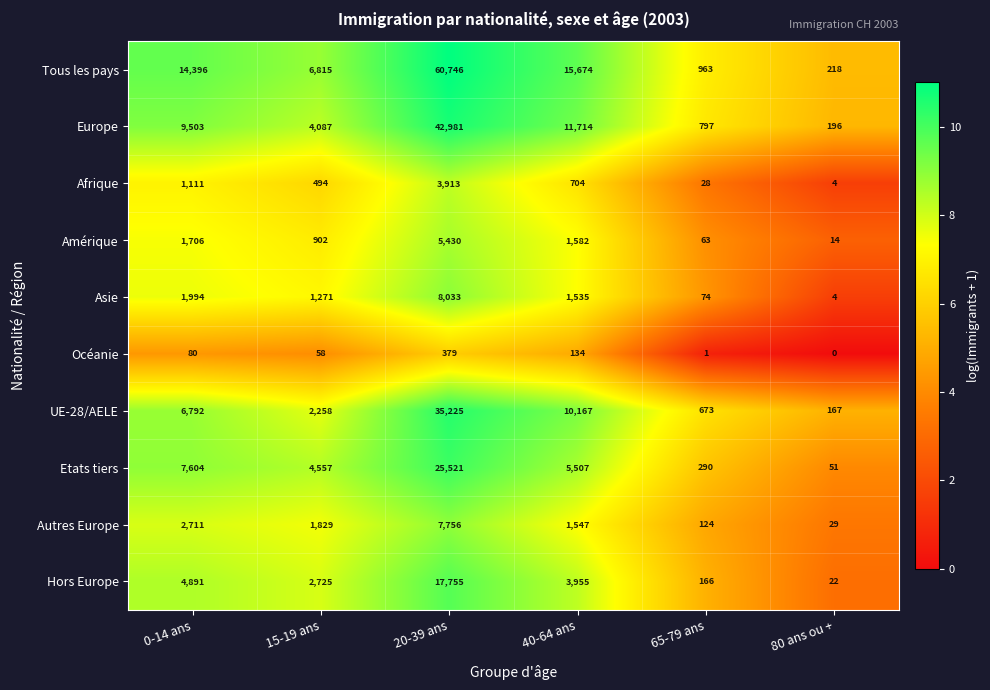

Which series has the largest range (max minus min)?

Tous les pays